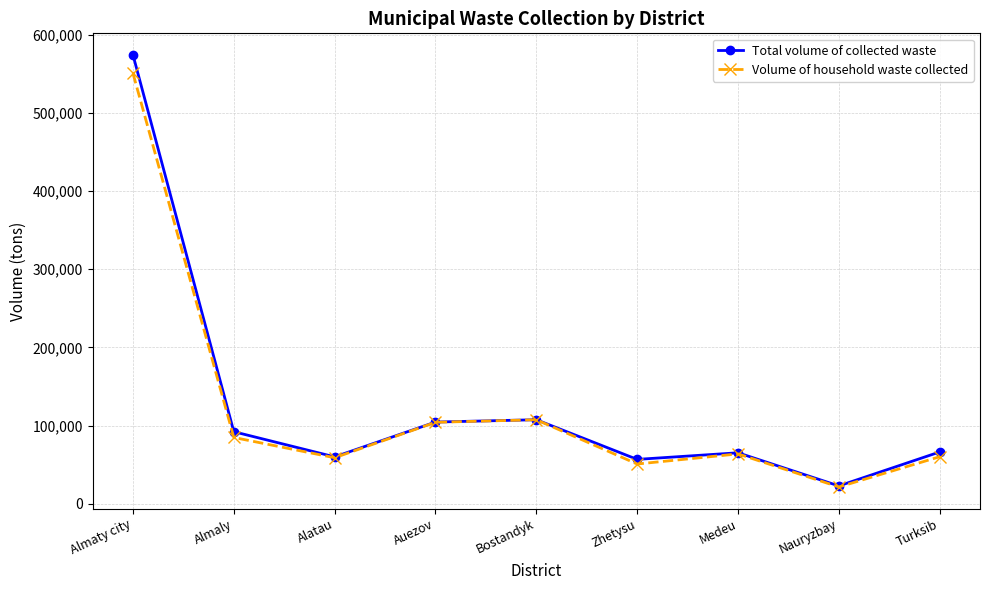

Where does the Volume of household waste collected series first go above 63664?

Almaty city